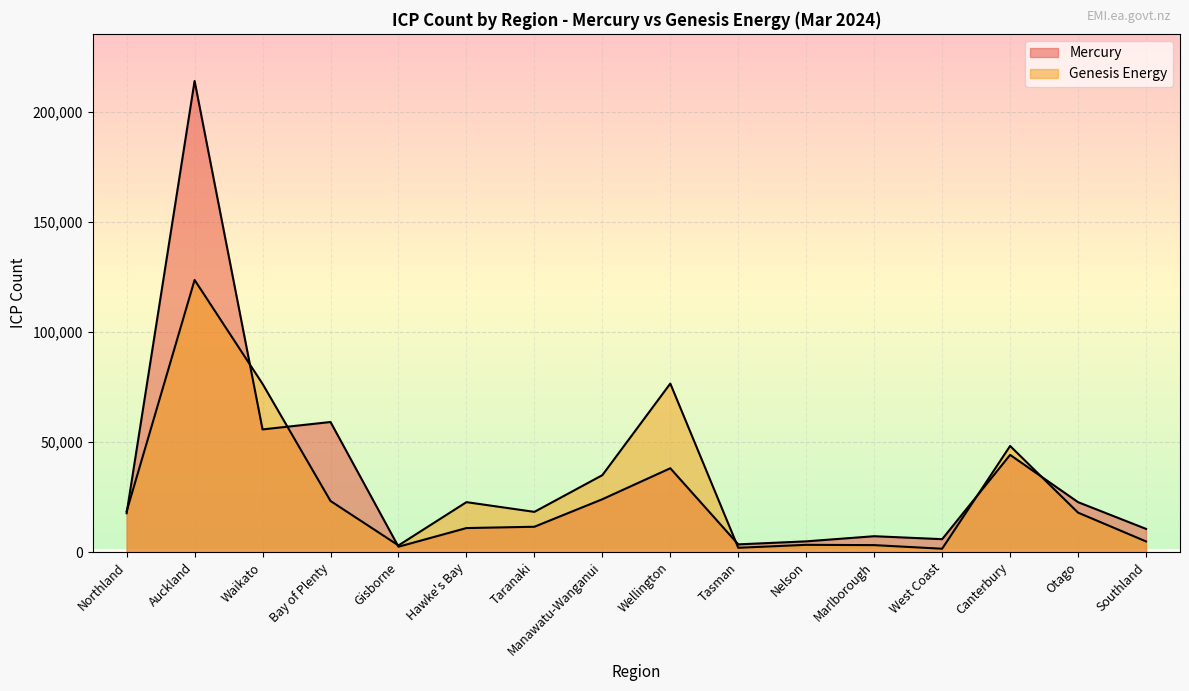

How many lines are shown in the chart?

2